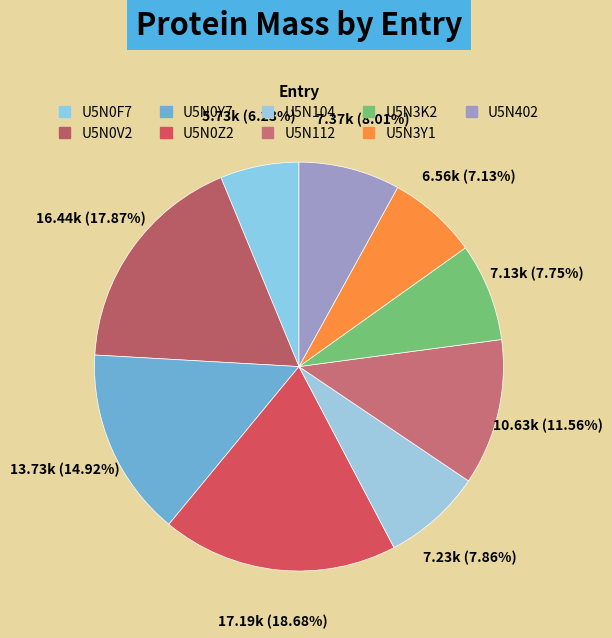

Which category has the biggest portion of the pie?

U5N0Z2